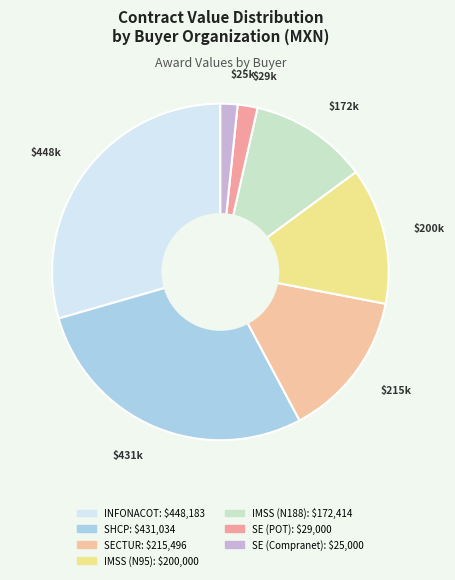

Is there any slice that represents more than half of the pie?

No